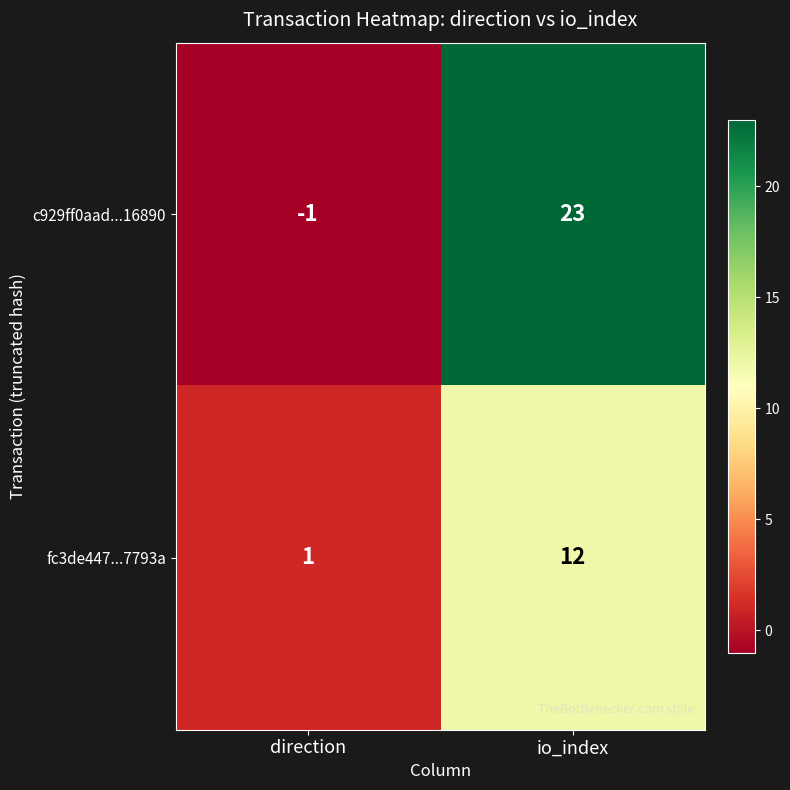

Rank the series by their average value, from highest to lowest.

c929ff0aad...16890, fc3de447...7793a